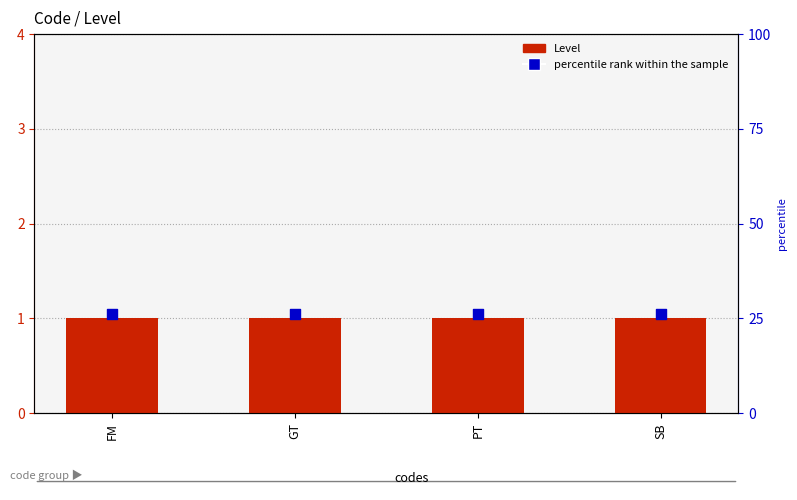

At how many categories does at least one series exceed 1?

4